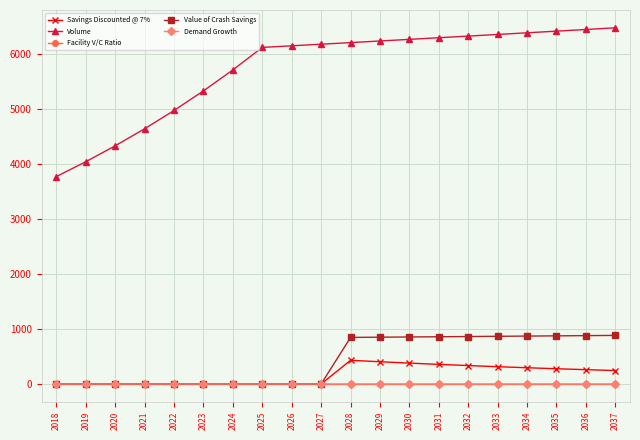

Which series has the largest total across all categories?

Volume